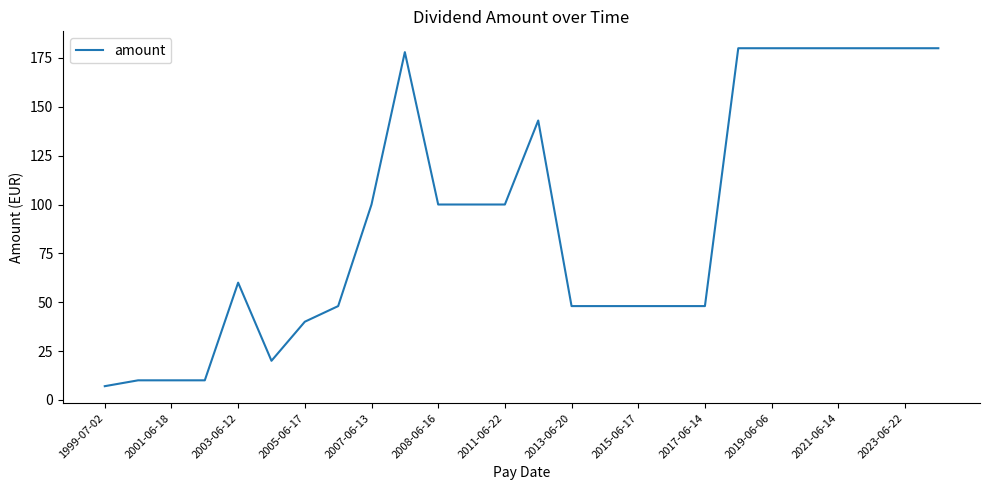

What is the difference between the maximum and minimum values?

173